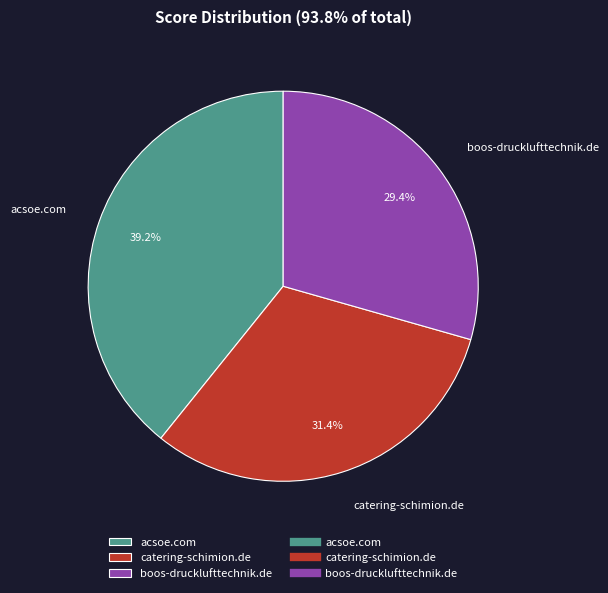

The acsoe.com slice represents 39% of the pie. True or false?

True